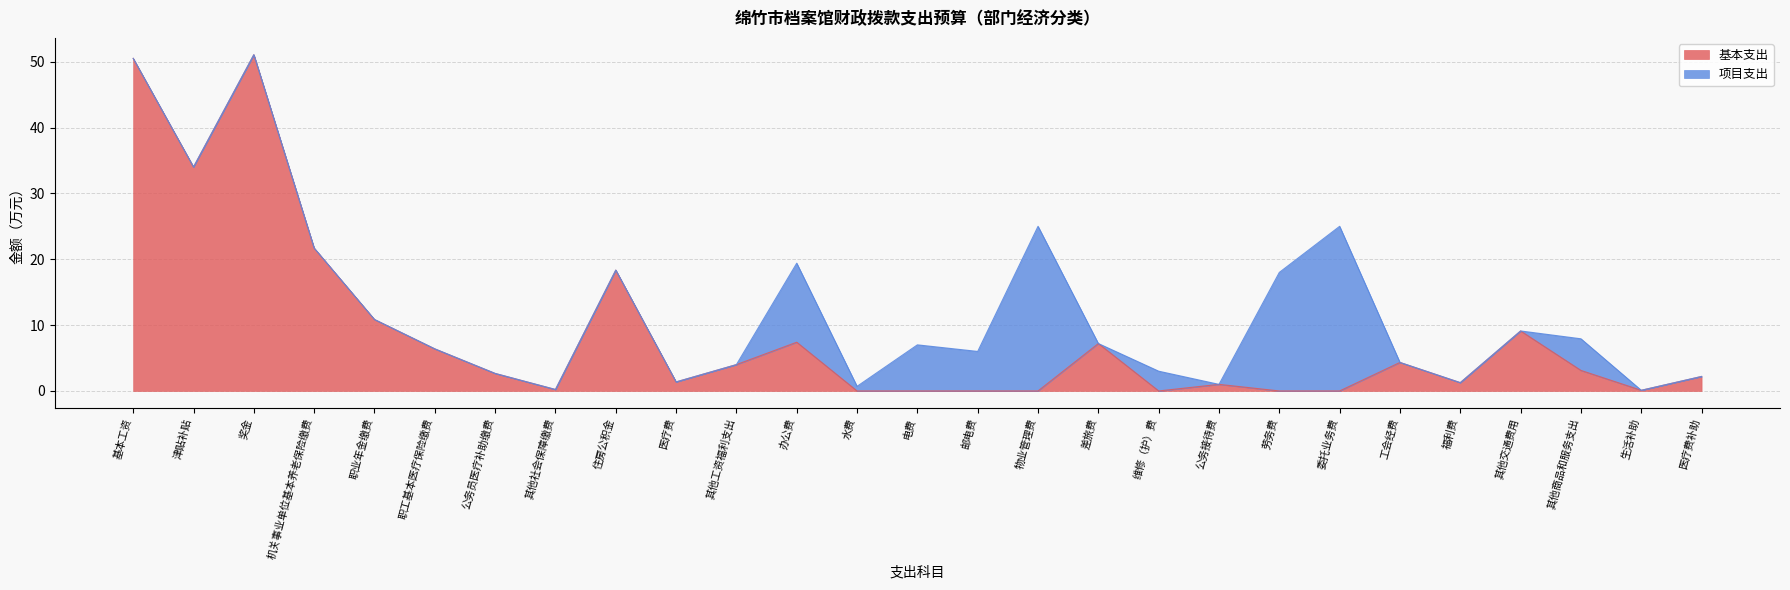

Count the number of values greater than 2.

15